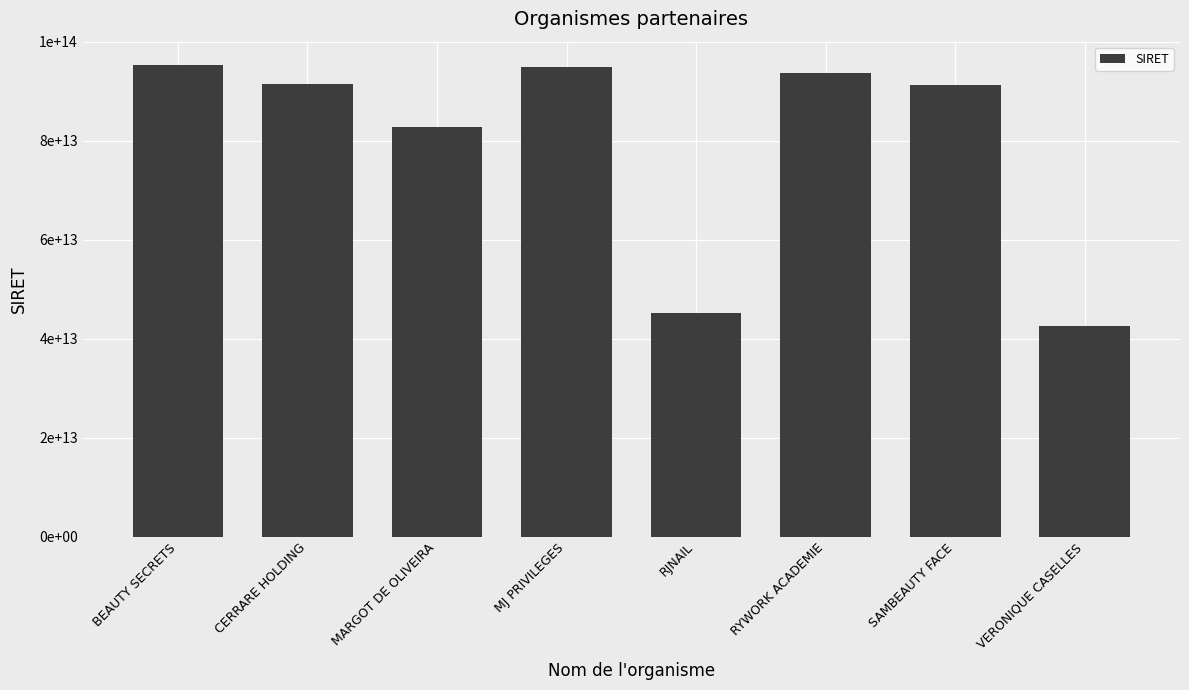

Are the bars horizontal?

No